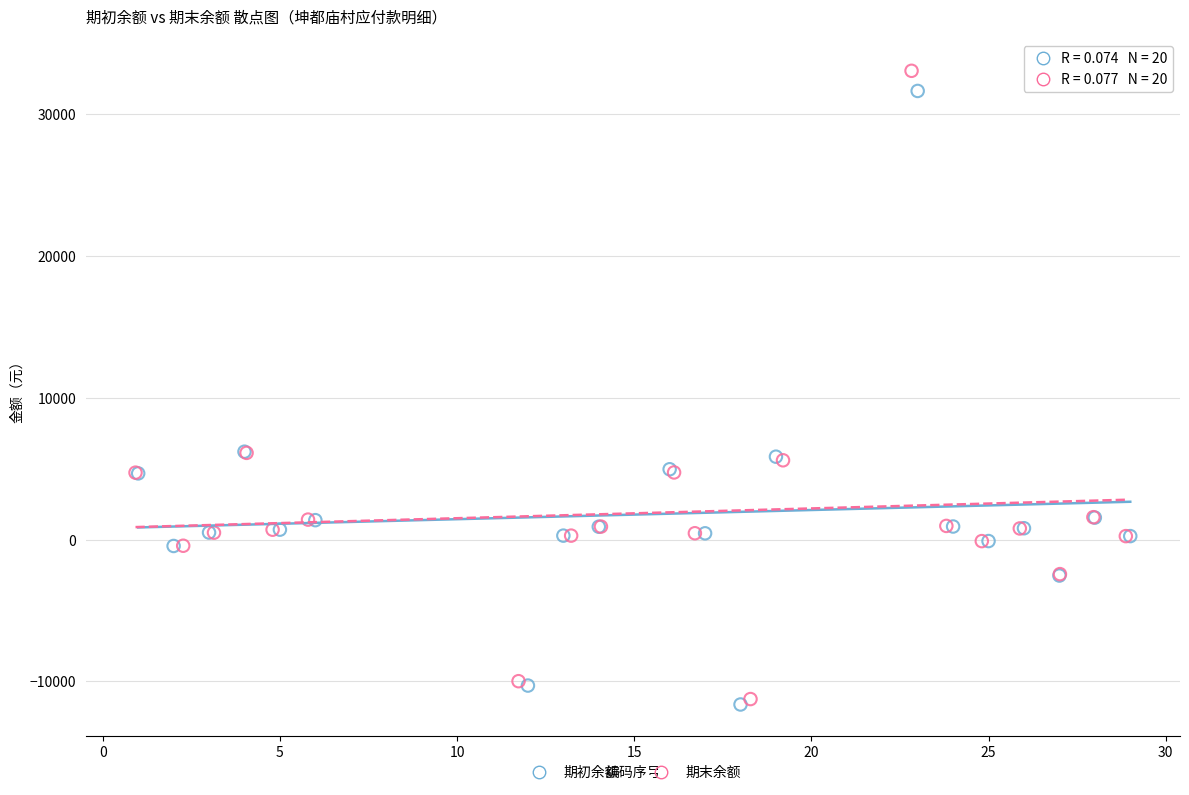

Which series has the widest spread of Y values?

期末余额